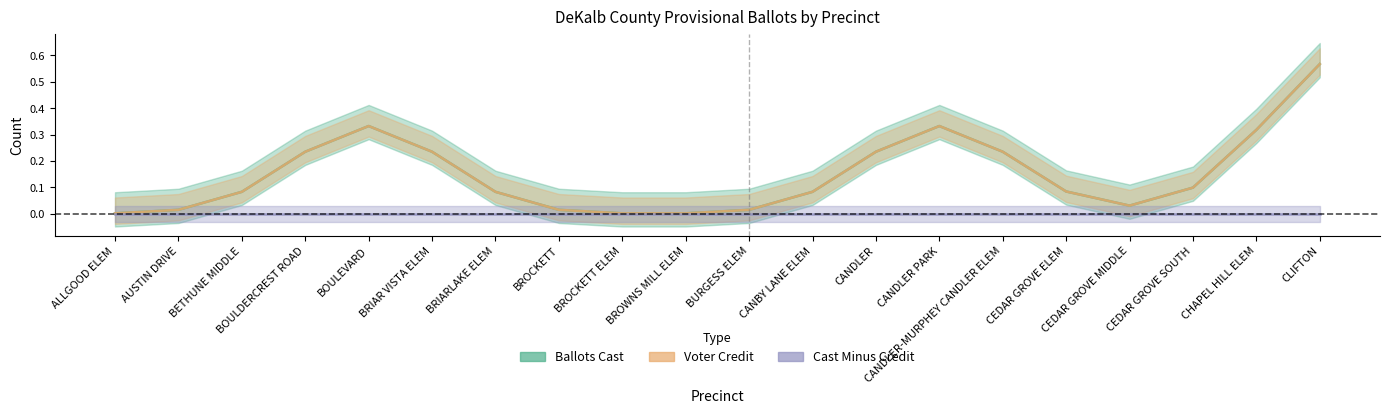

Which series has the largest total across all categories?

Ballots Cast